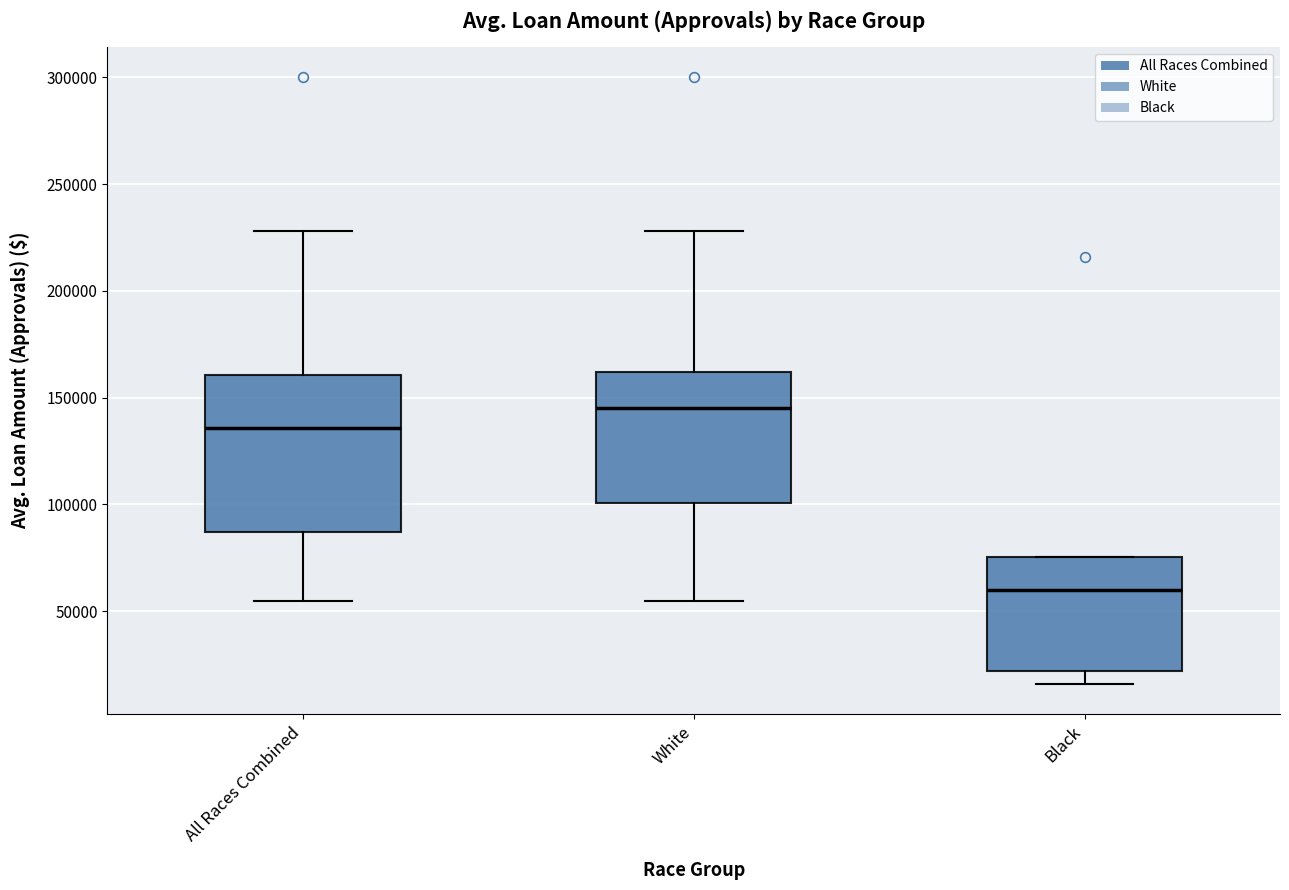

Comparing the boxes themselves (not the whiskers), which one is the tallest?

All Races Combined